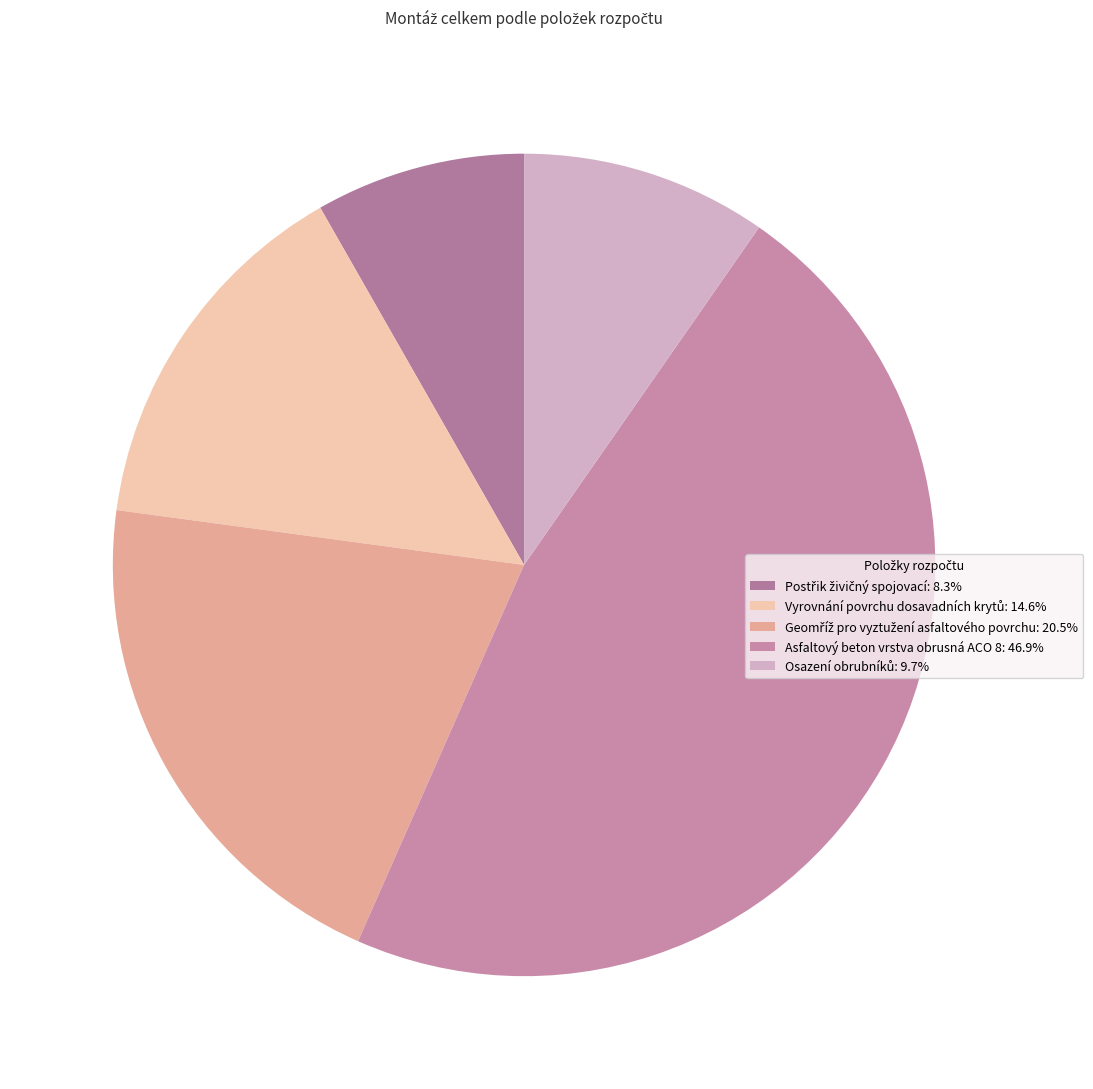

How many segments does this pie chart have?

5